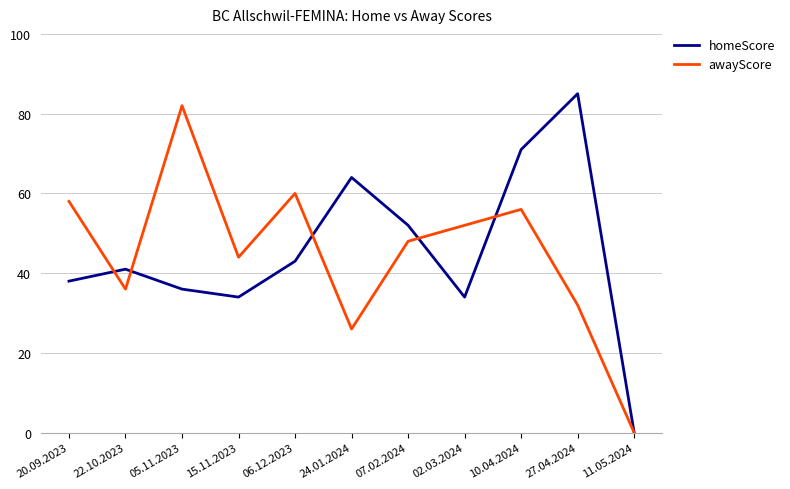

Between 02.03.2024 and 27.04.2024, which series saw the biggest shift?

homeScore